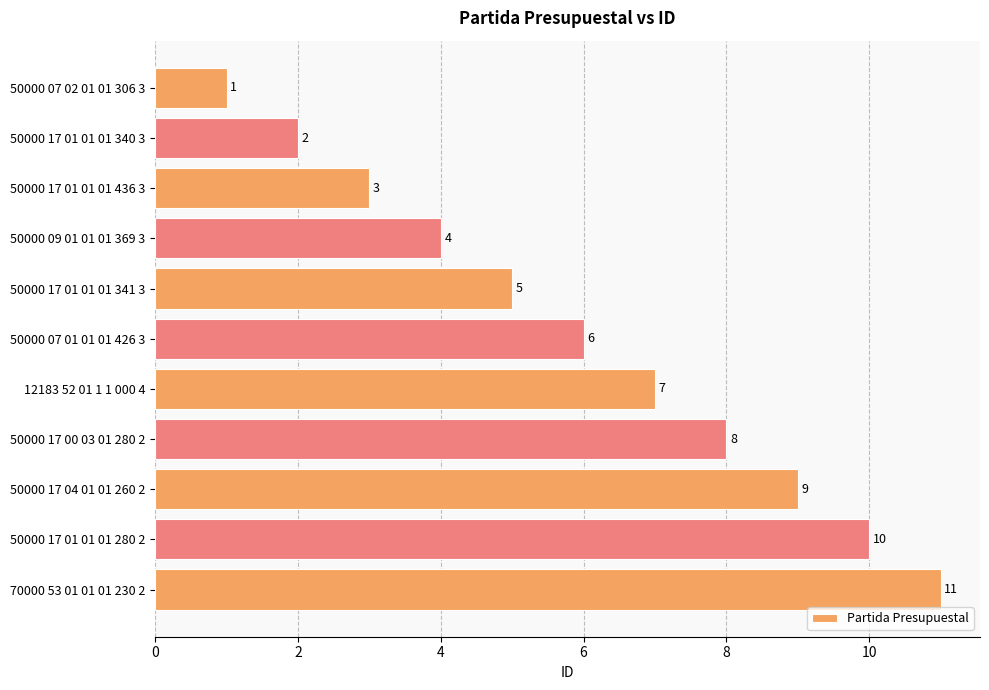

Between 50000 17 01 01 01 436 3 and 50000 07 02 01 01 306 3, which is larger?

50000 17 01 01 01 436 3